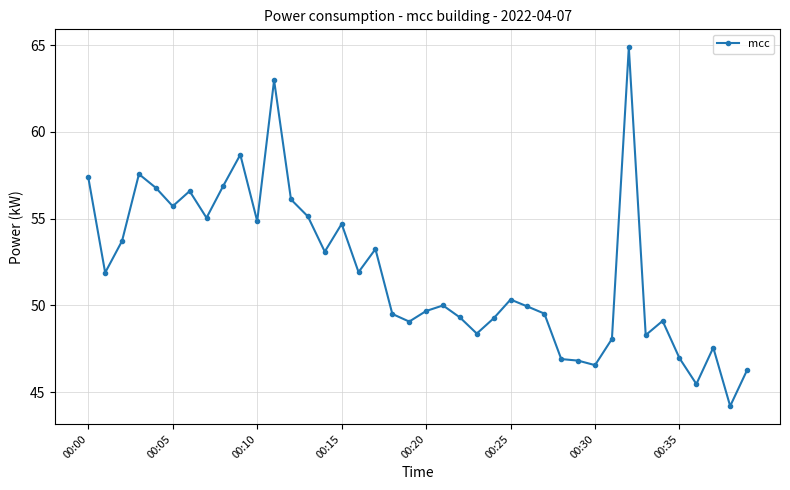

What is the sum of all values?

2078.1